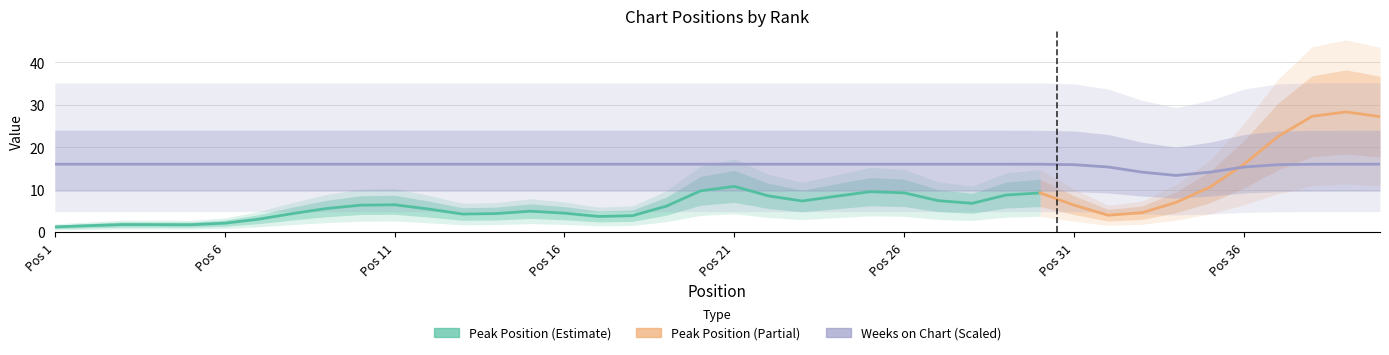

Which series has the widest spread of values?

Peak Position